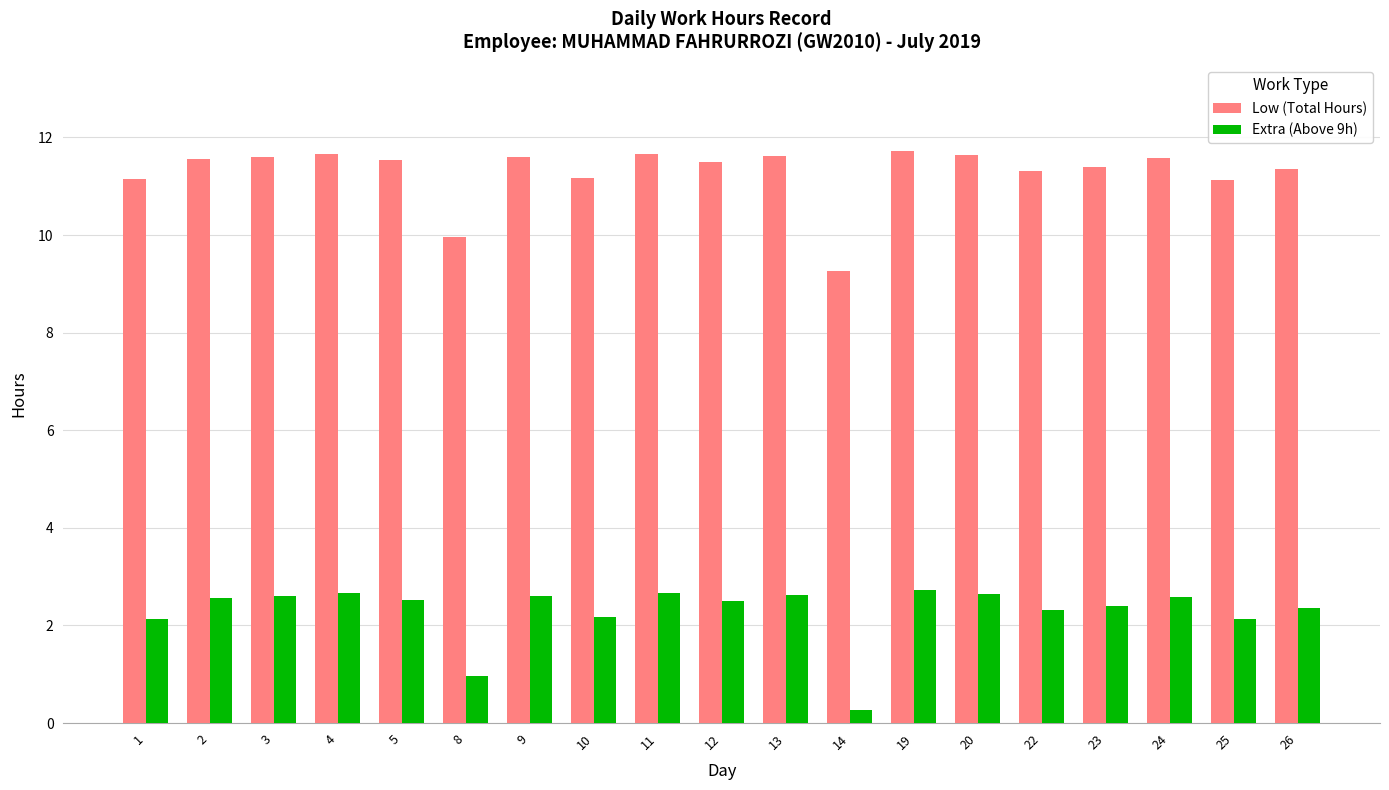

At 5, list the series in order from largest to smallest.

Low (Total Hours), Extra (Above 9h)